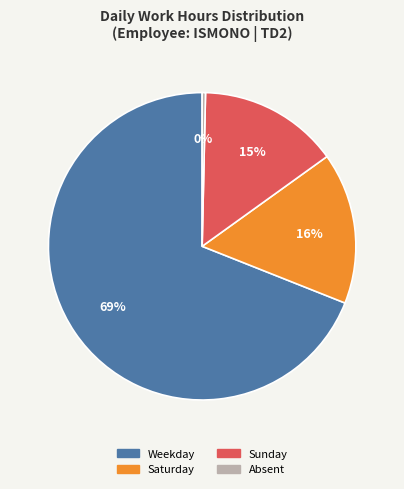

To the nearest percent, what is the average slice percentage?

25%